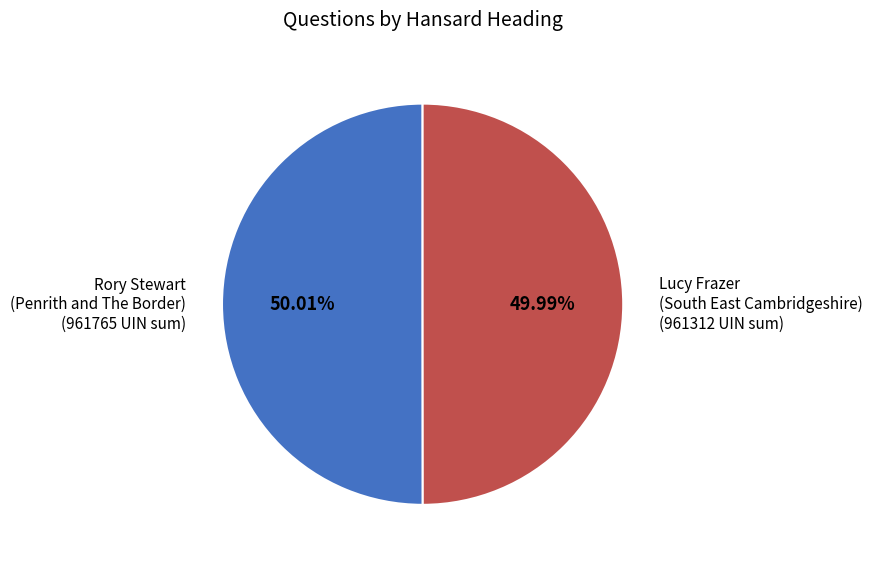

Is there a majority slice in this chart?

Yes